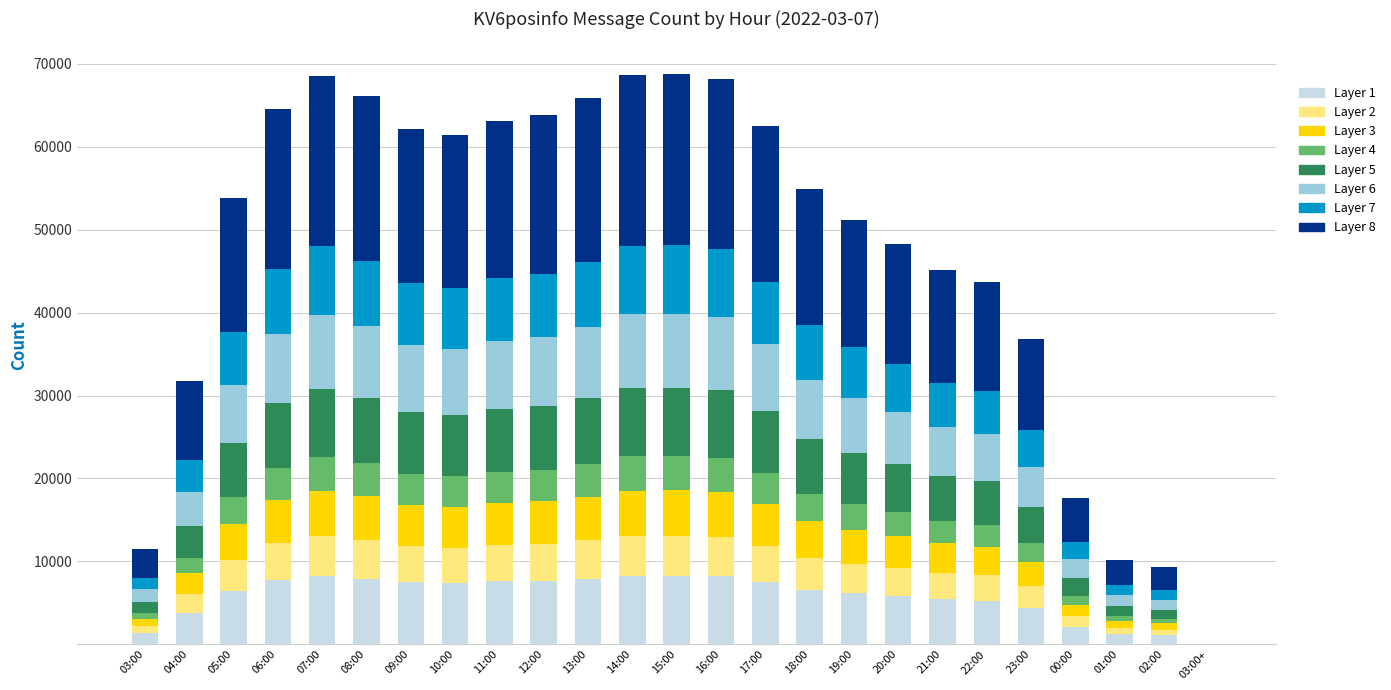

What is the sum of all Layer 1 values?

143742.2